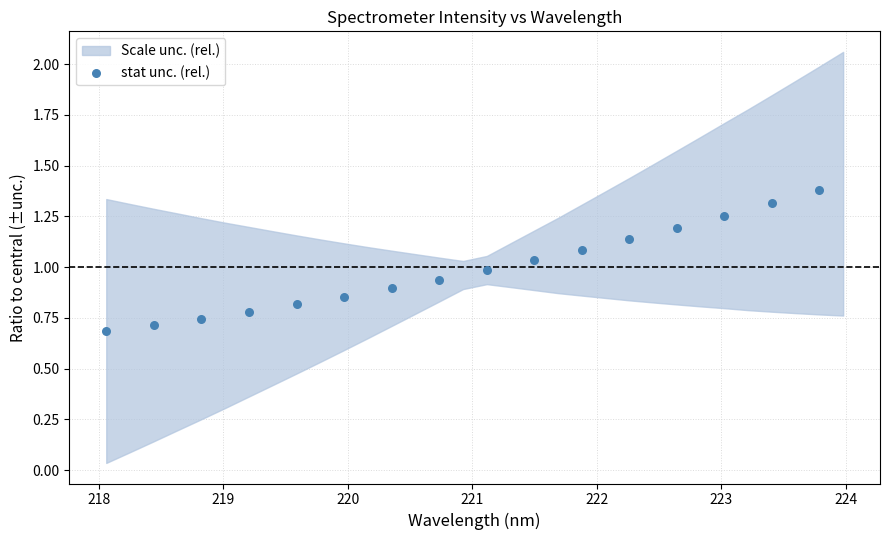

What is the range of X values (max minus min)?

5.7